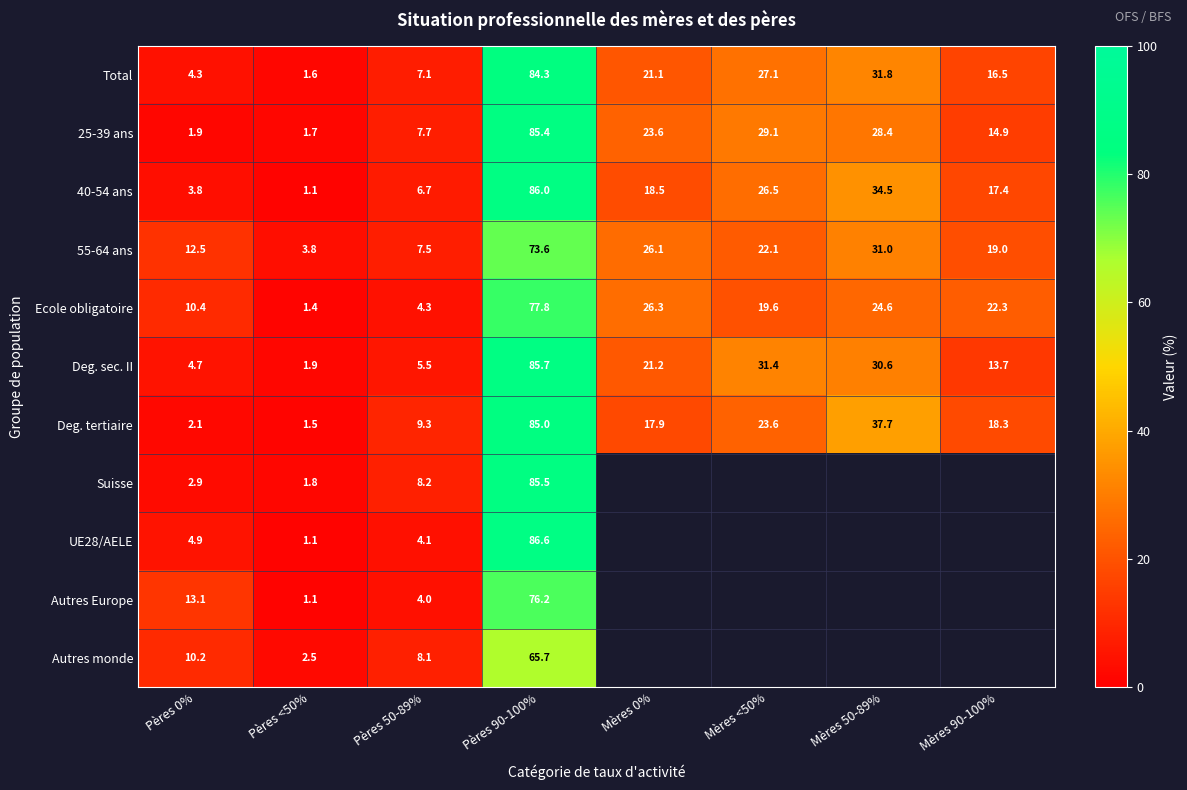

At which category is the sum across all series the highest?

Pères 90-100%